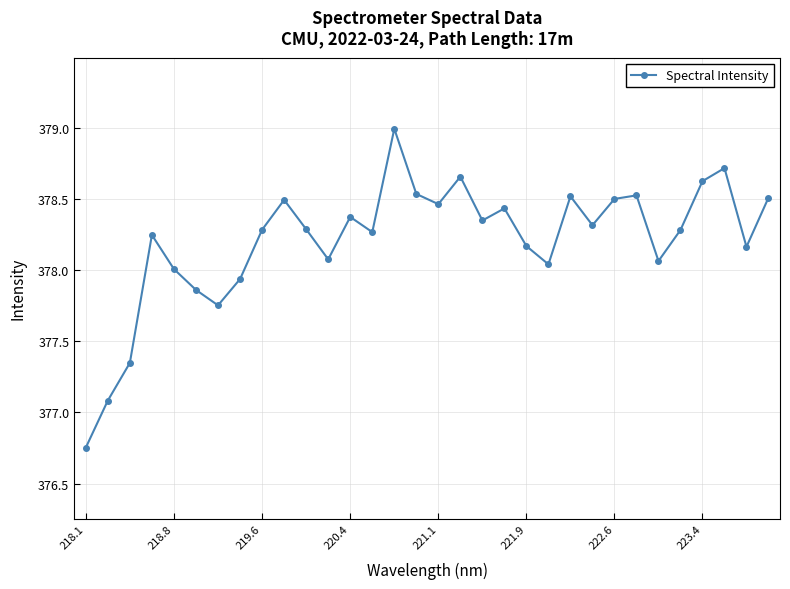

What is the sum of all values?

12102.7